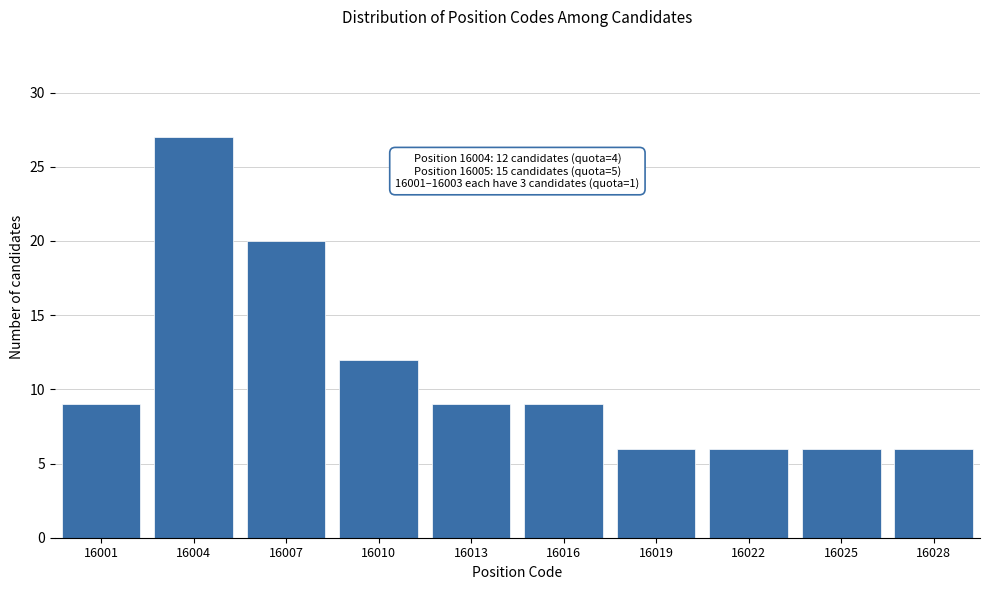

Reading right to left, what are all the values shown in this chart?

6	6	6	6	9	9	12	20	27	9